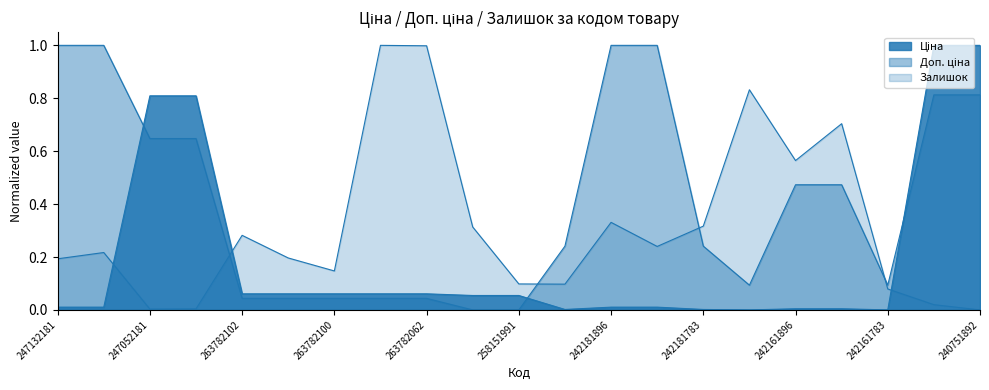

Reading left to right, what are all the values shown in this chart?

Ціна: 247132181=0.0	247132180=0.0	247052181=0.8	247052180=0.8	263782102=0.1	263782101=0.1	263782100=0.1	263782096=0.1	263782062=0.1	258151993=0.1	258151991=0.1	242182004=0.0	242181896=0.0	242181892=0.0	242181783=0.0	242162004=0.0	242161896=0.0	242161892=0.0	242161783=0.0	240751896=1.0	240751892=1.0
Доп. ціна: 247132181=1.0	247132180=1.0	247052181=0.6	247052180=0.6	263782102=0.0	263782101=0.0	263782100=0.0	263782096=0.0	263782062=0.0	258151993=0.0	258151991=0.0	242182004=0.2	242181896=1.0	242181892=1.0	242181783=0.2	242162004=0.1	242161896=0.5	242161892=0.5	242161783=0.1	240751896=0.8	240751892=0.8
Залишок: 247132181=0.2	247132180=0.2	247052181=0.0	247052180=0.0	263782102=0.3	263782101=0.2	263782100=0.1	263782096=1.0	263782062=1.0	258151993=0.3	258151991=0.1	242182004=0.1	242181896=0.3	242181892=0.2	242181783=0.3	242162004=0.8	242161896=0.6	242161892=0.7	242161783=0.1	240751896=0.0	240751892=0.0